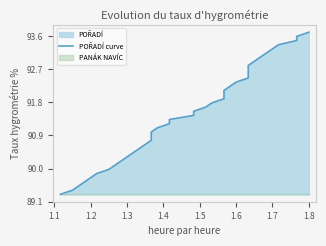

How many lines are shown in the chart?

1